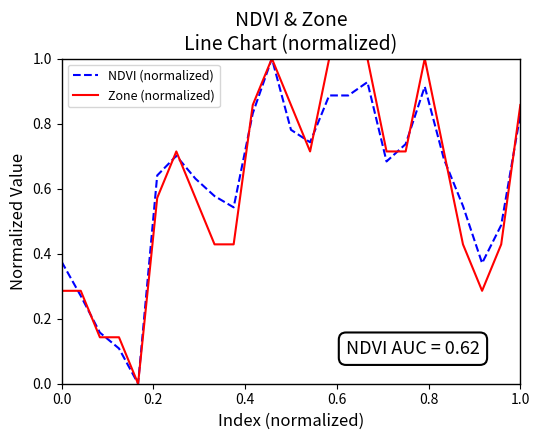

What is the greatest value displayed?

1.0